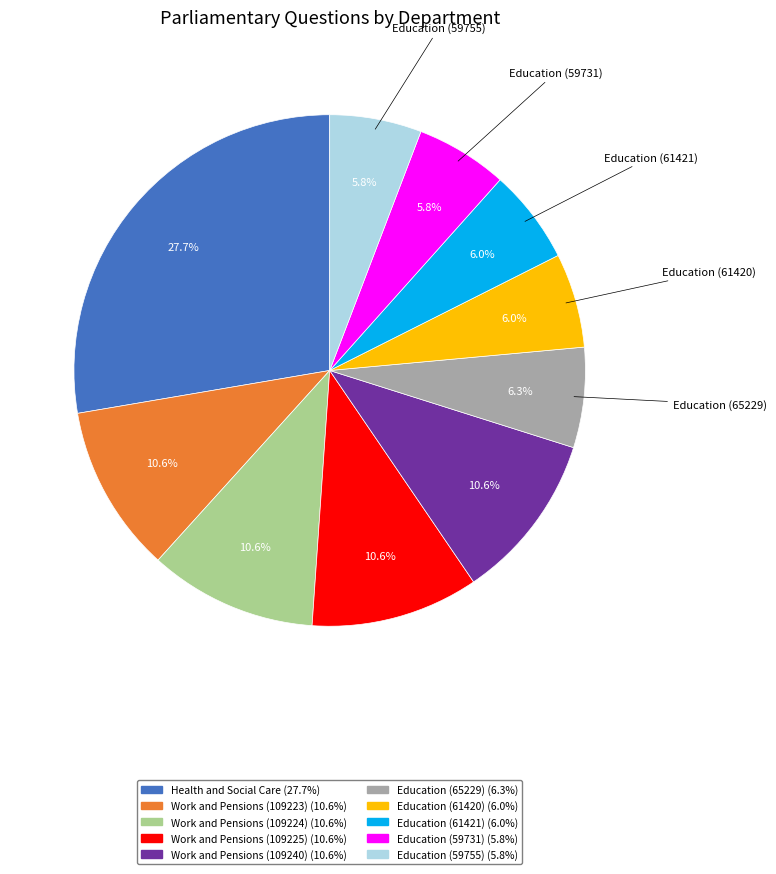

What is the largest slice in the pie chart?

Health and Social Care